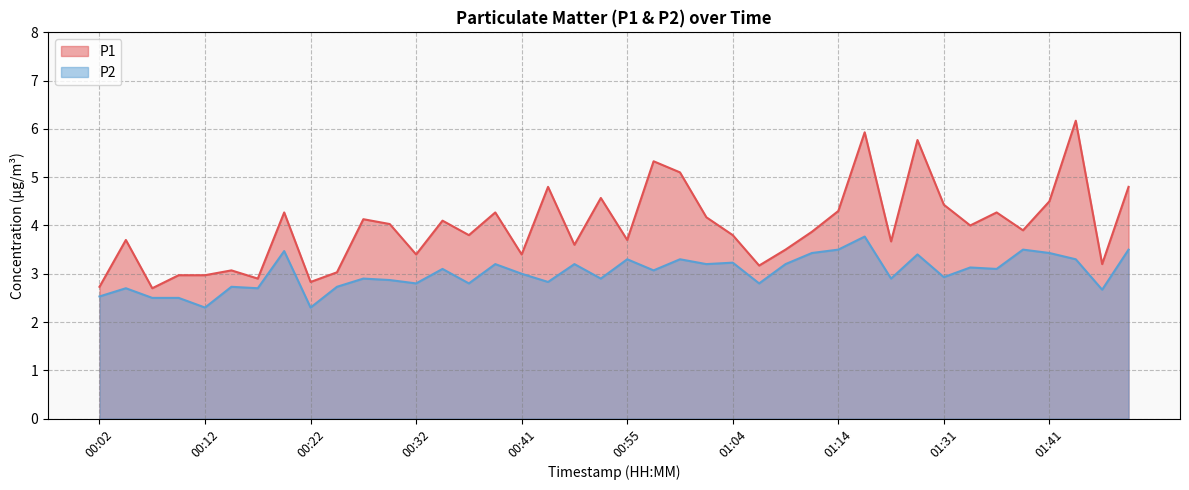

What is the maximum value shown in the chart?

6.2